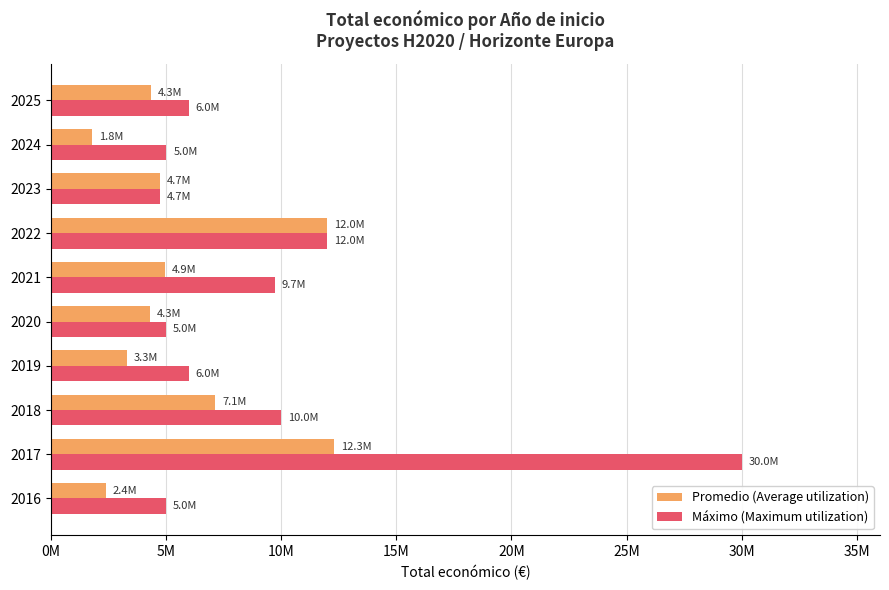

What are all the series names shown in the legend?

Promedio (Average utilization), Máximo (Maximum utilization)